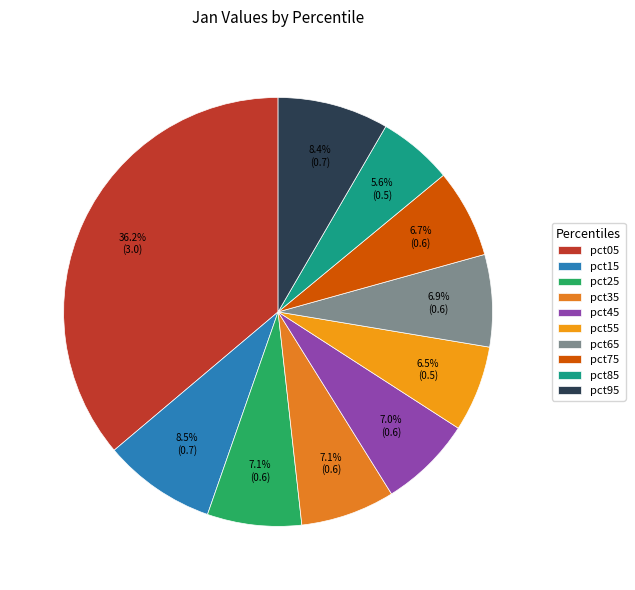

To the nearest percent, what percentage of the pie is pct25?

7%